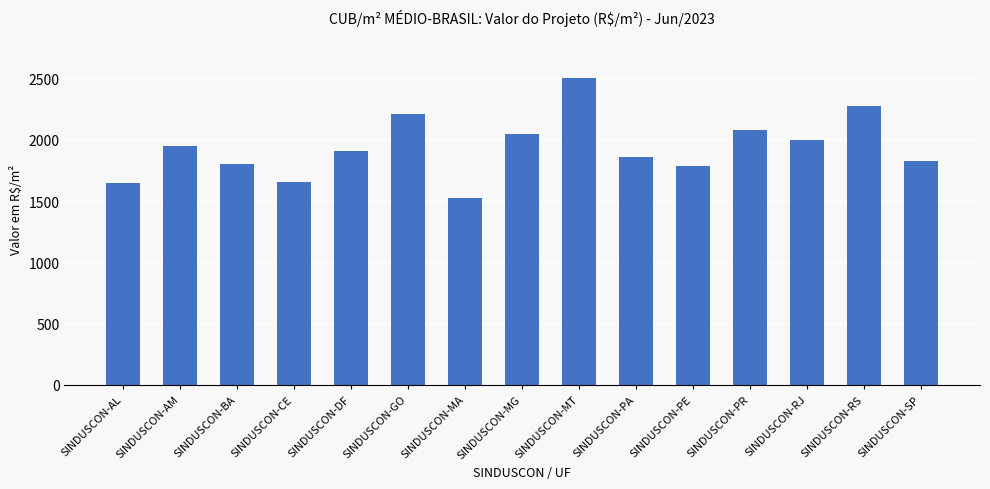

What is the value of the 4th bar from the left?

1657.1